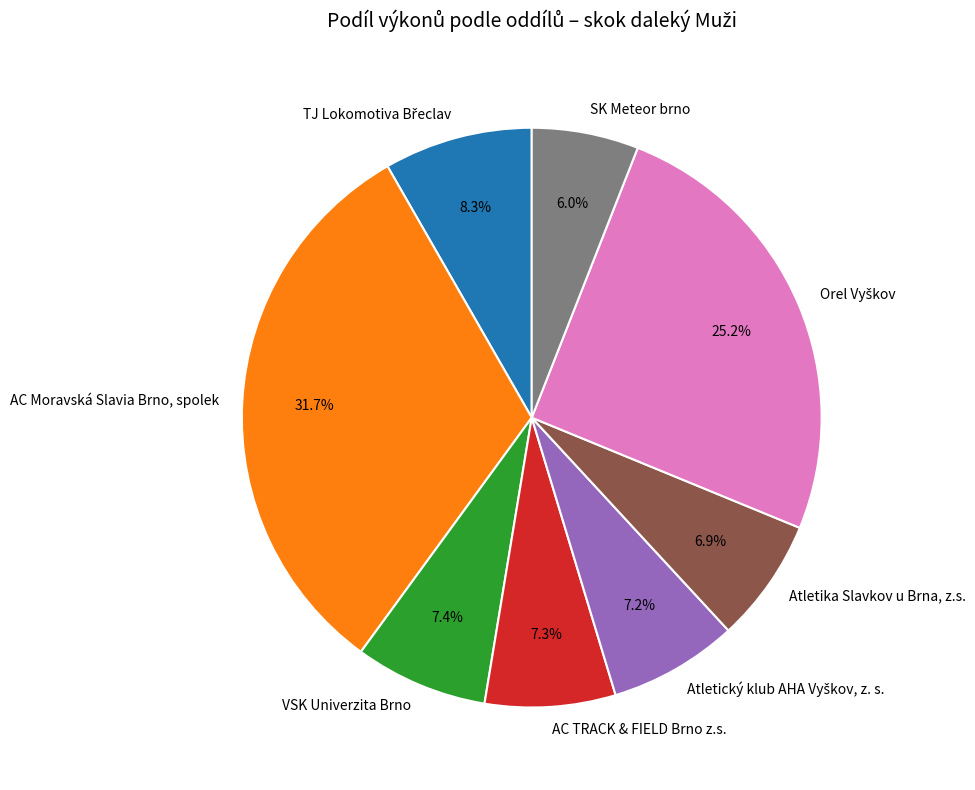

Approximately how many times larger is the value at SK Meteor brno compared to Atletika Slavkov u Brna, z.s.?

0.9